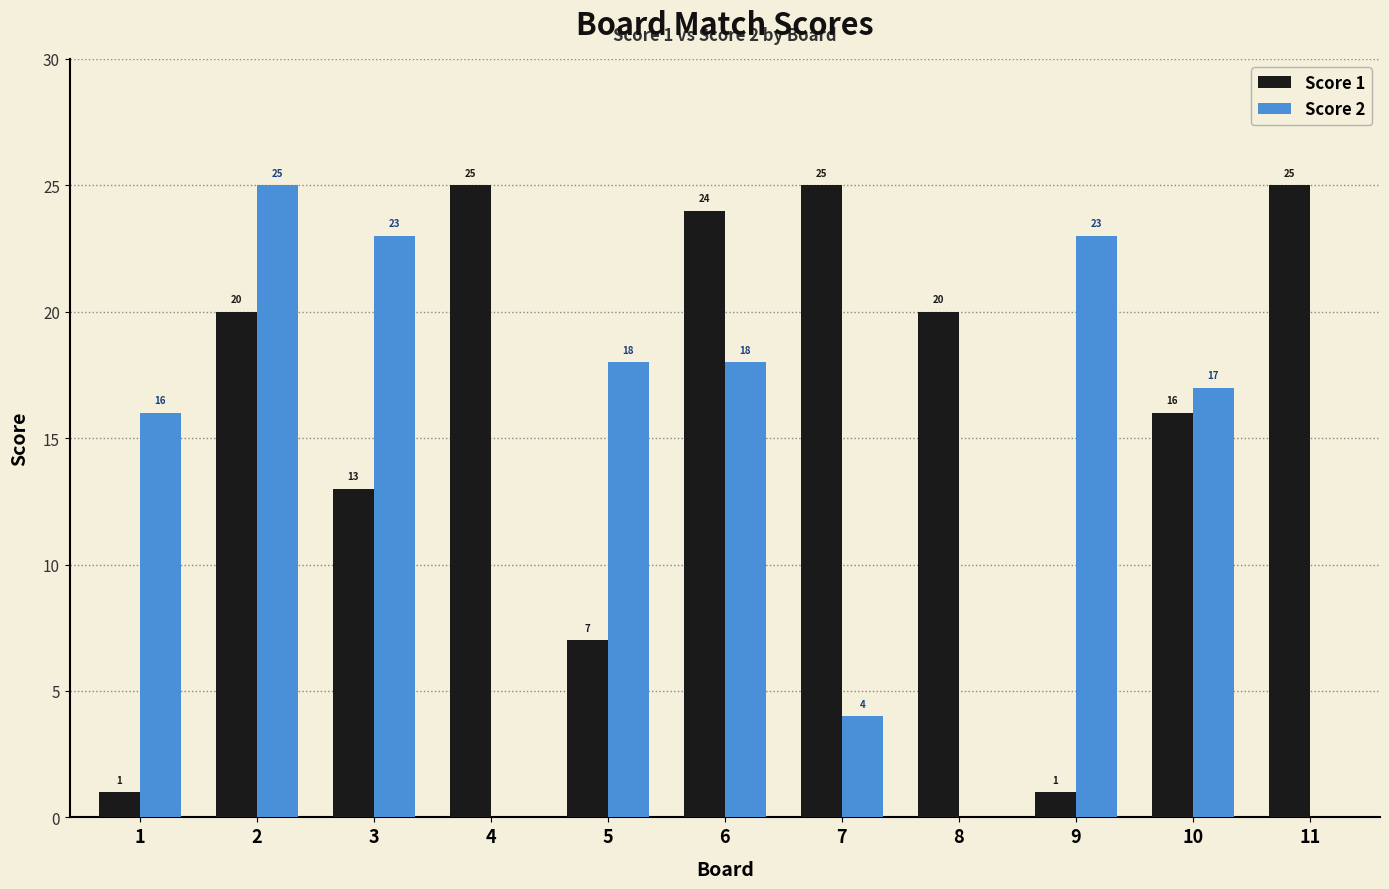

The value of Score 2 at 10 is 17. True or false?

True